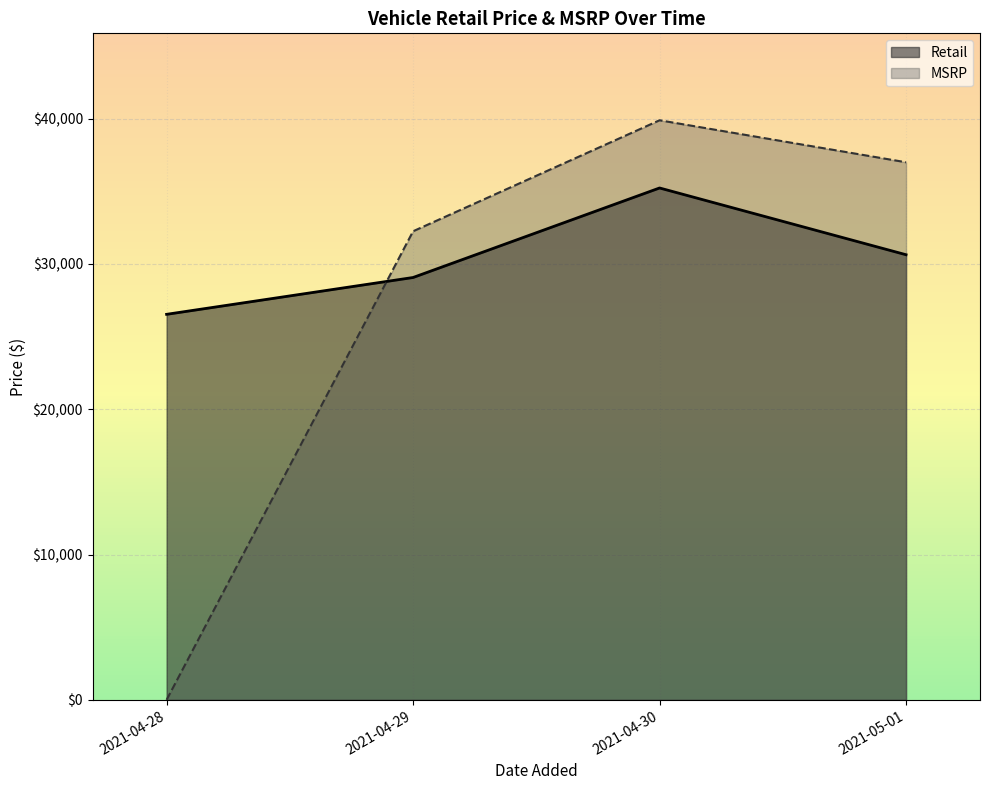

The value of Retail at 2021-04-29 is 16536.7. True or false?

False